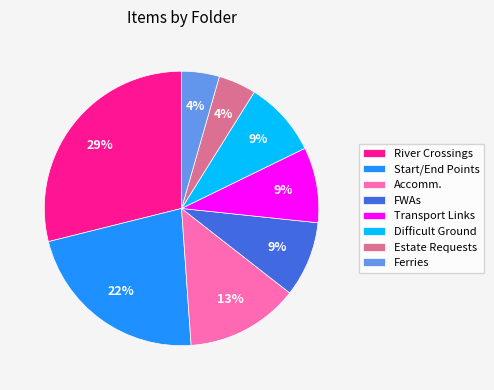

Combined, do Accomm. and Estate Requests account for over 50%?

No